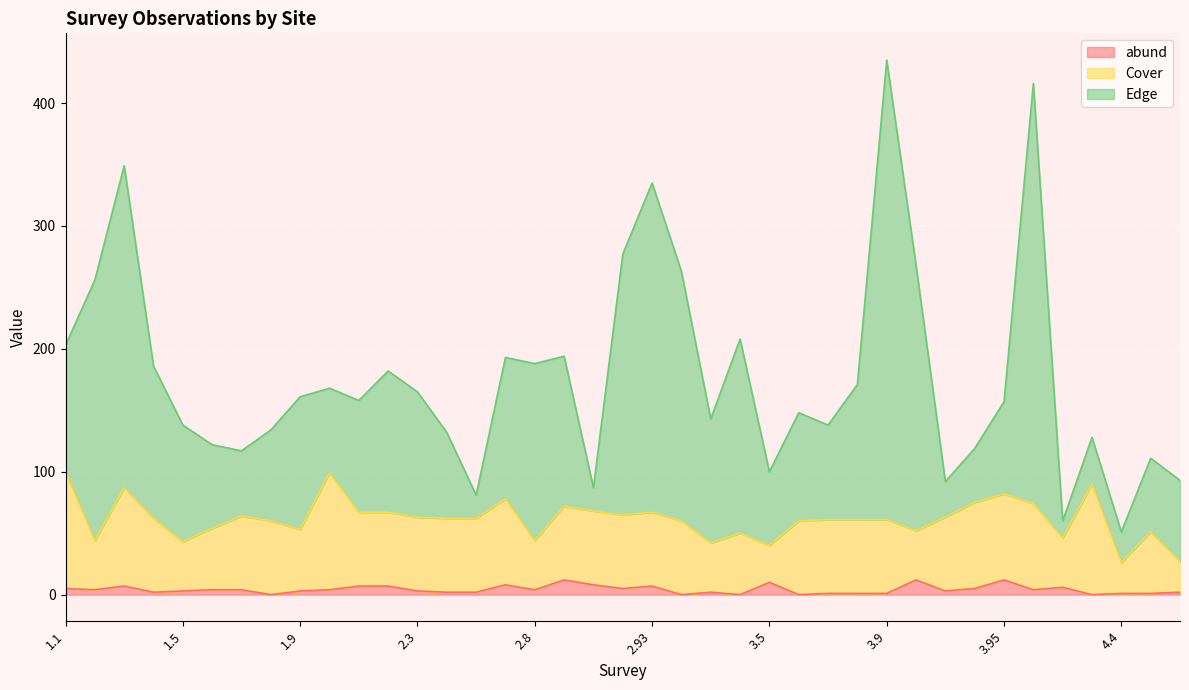

The value of Edge at 2.93 is 335. True or false?

True